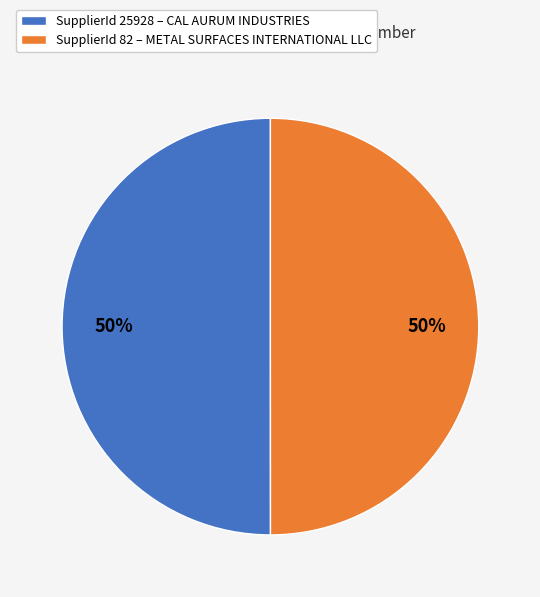

Do SupplierId 82 – METAL SURFACES INTERNATIONAL LLC and SupplierId 25928 – CAL AURUM INDUSTRIES together represent more than half of the pie?

Yes